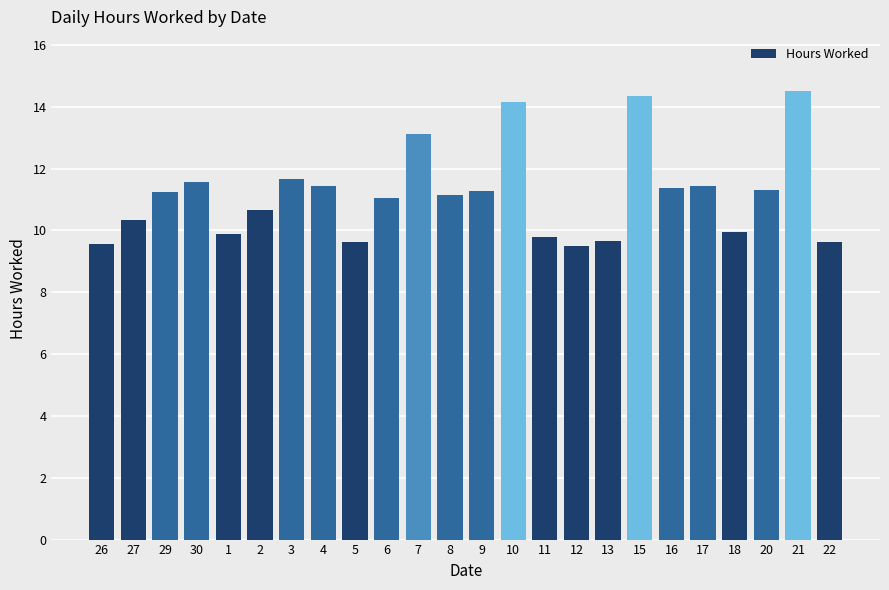

What is the label of the 12th bar from the left?

8